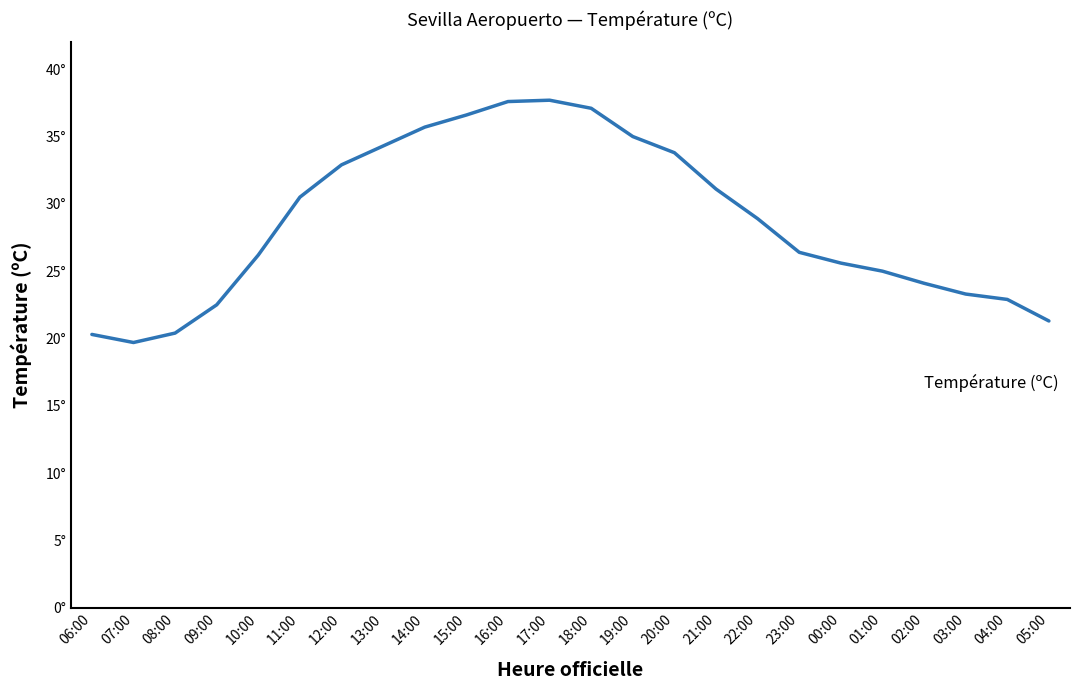

Which has a higher value, 11:00 or 14:00?

14:00